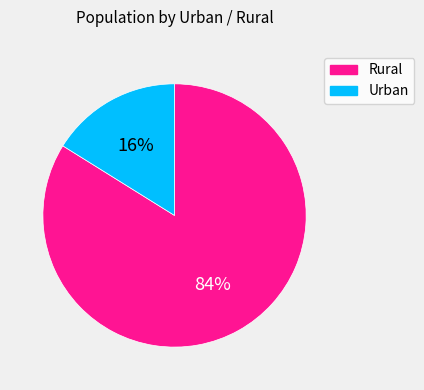

Between Rural and Urban, which is larger?

Rural